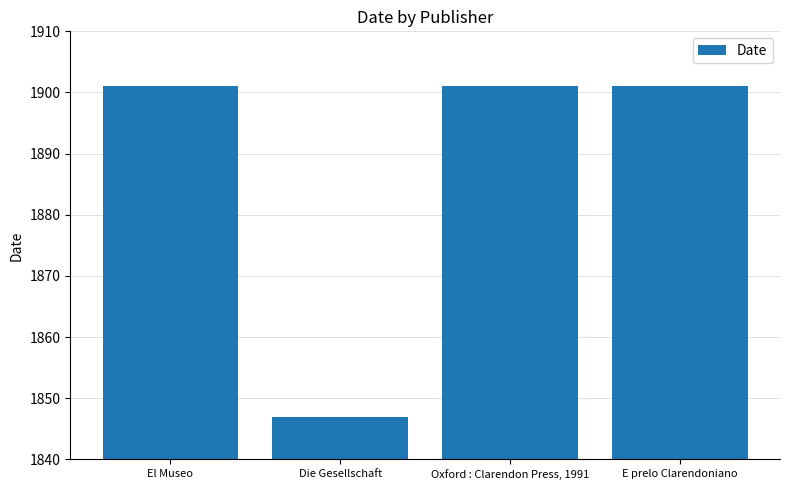

Reading right to left, list all the values displayed in this chart.

1901	1901	1847	1901